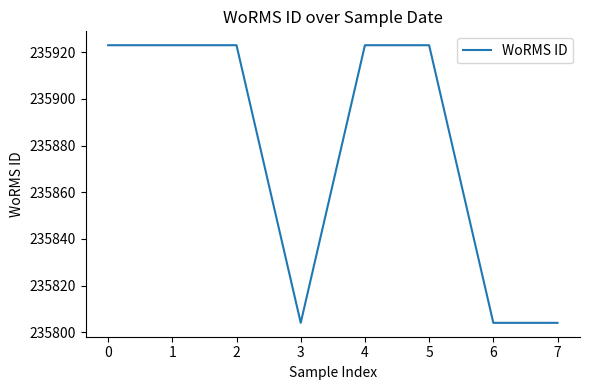

Is it true that the value at 5 is 336379?

False